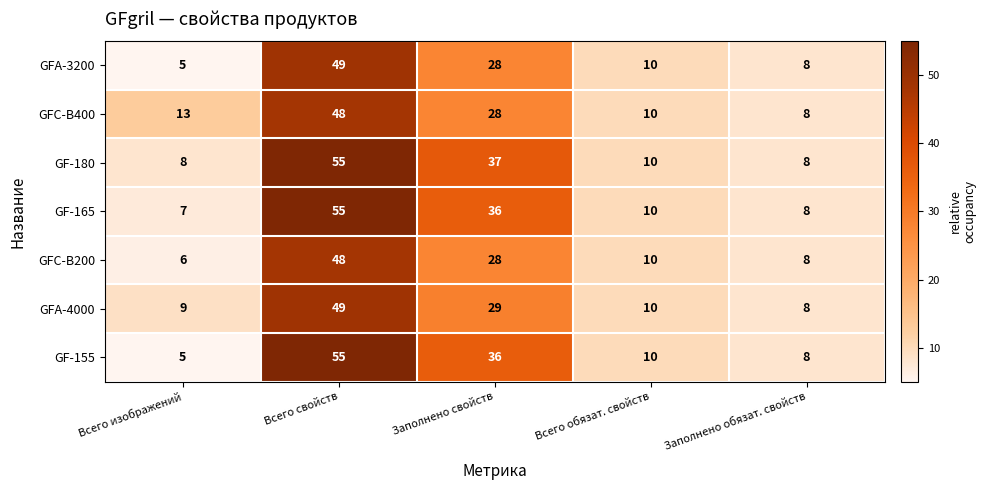

Which series has the largest range (max minus min)?

GF-155